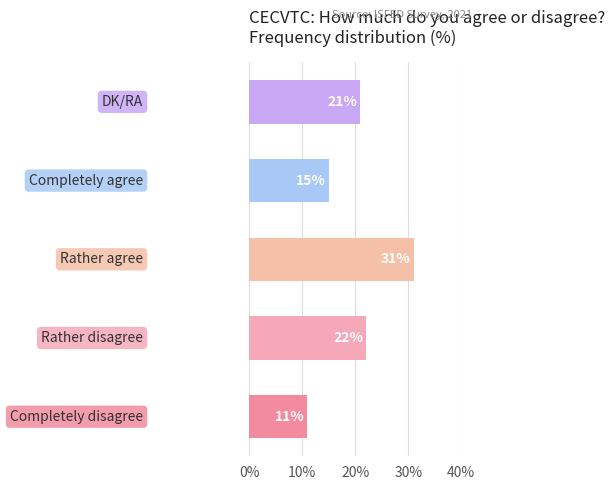

Does the chart contain any negative values?

No